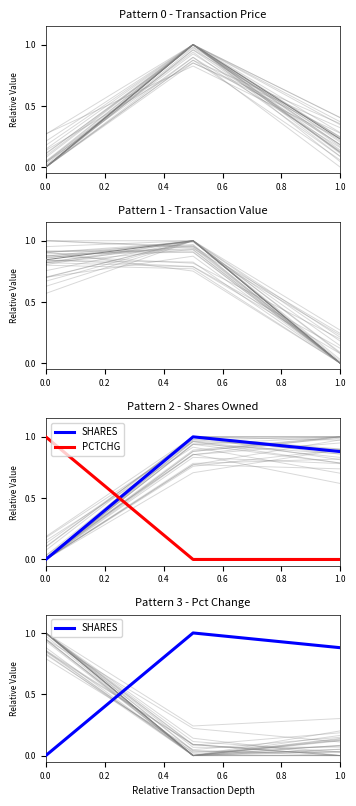

Reading right to left, transcribe all the data shown in this chart.

SHARES: 0.9	1.0	0.0
PCTCHG: 0.0	0.0	1.0